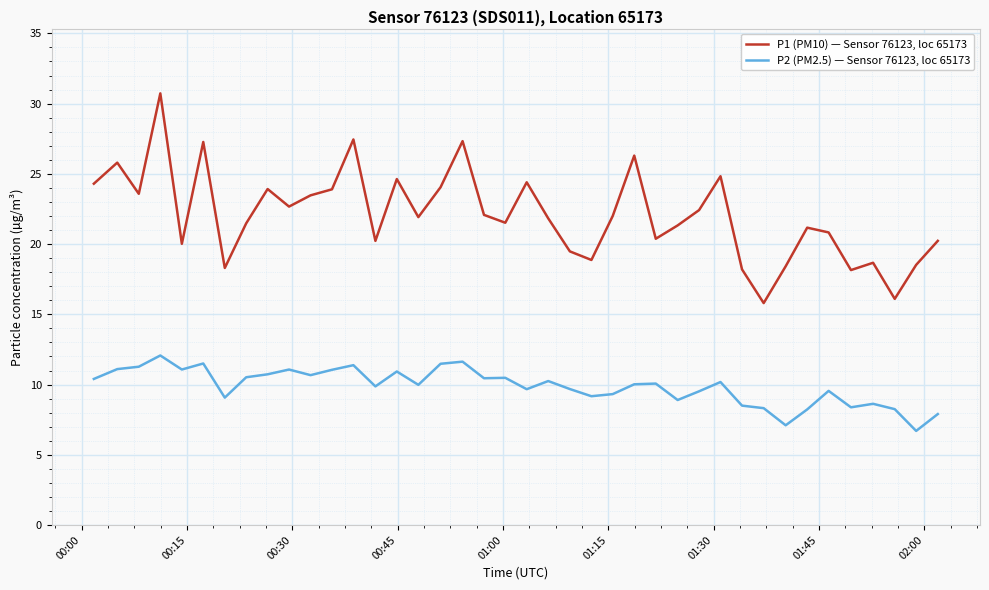

Which series has the largest range (max minus min)?

P1 (PM10) — Sensor 76123, loc 65173